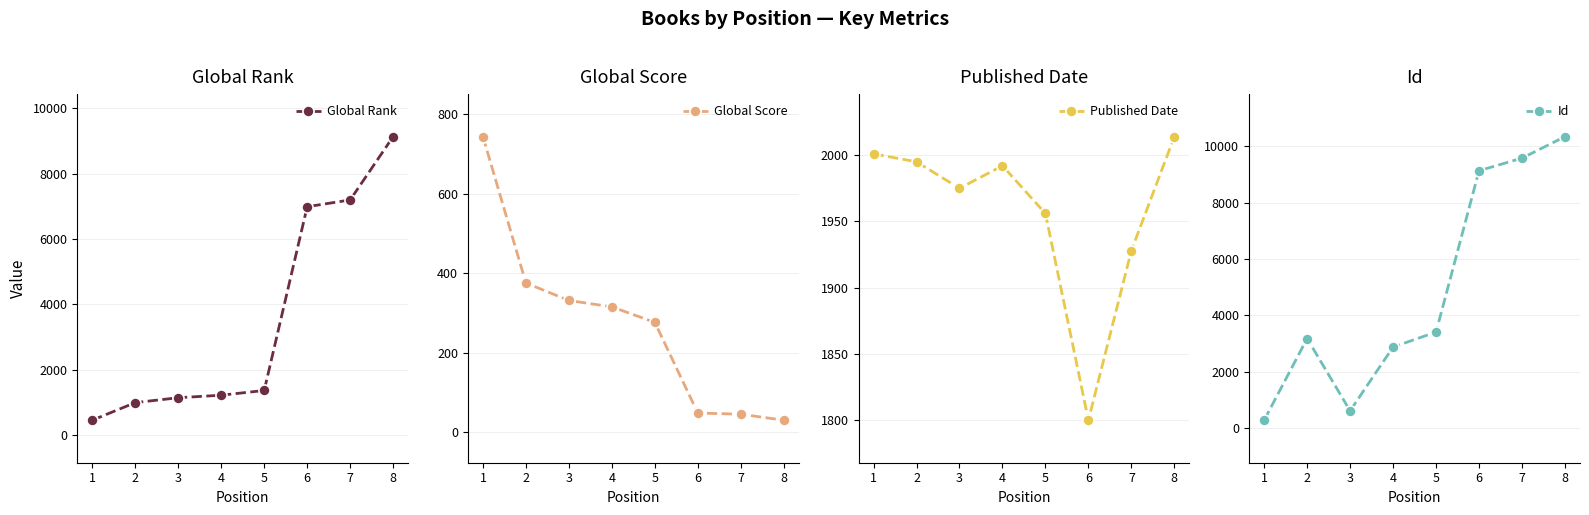

What is the lowest value of the Published Date series?

1800